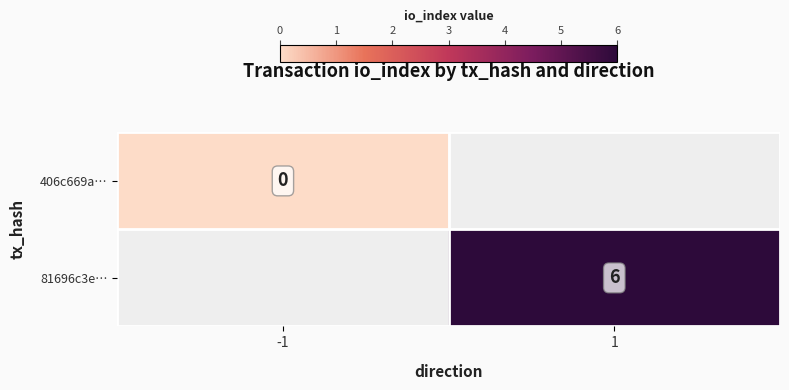

Which label corresponds to the largest value in the chart?

1